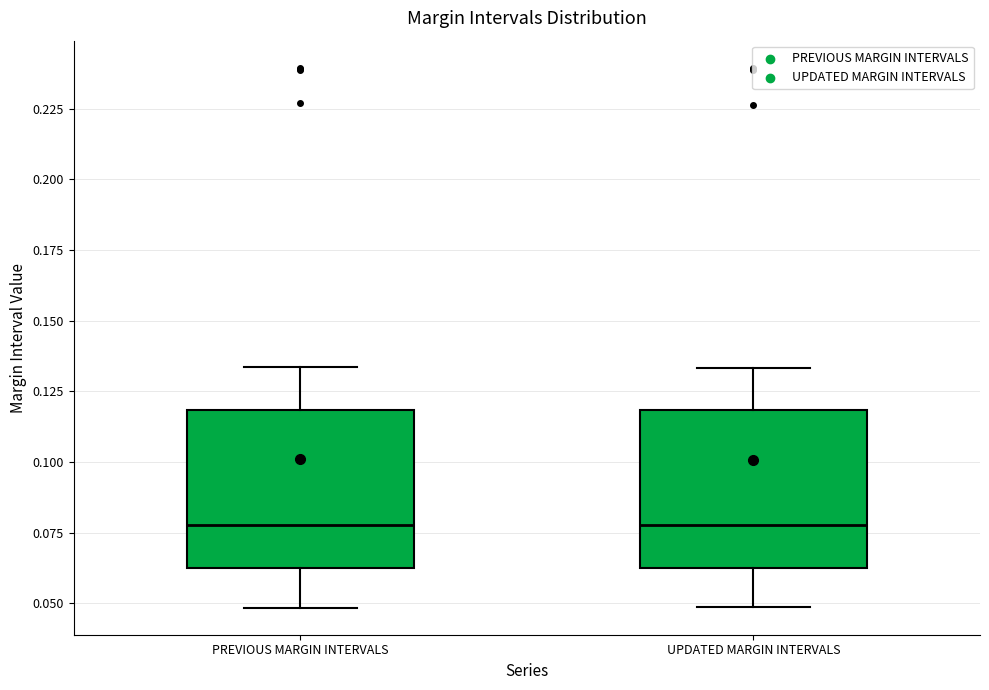

Where does the upper whisker of the box for PREVIOUS MARGIN INTERVALS end on the y-axis? The values are not printed on the chart, so give them approximately, as read against the axis.

0.135